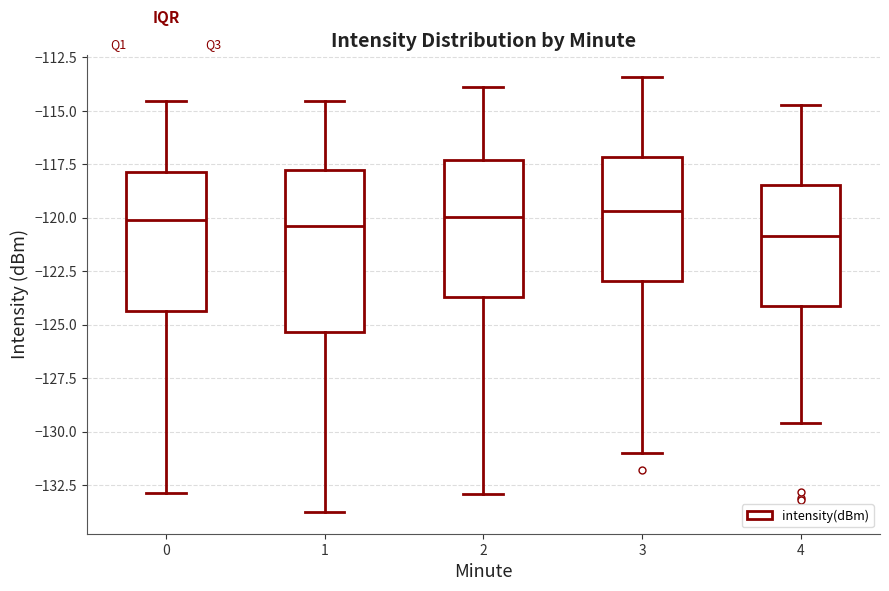

Where does the upper whisker of the box at x = 2 end on the y-axis? The values are not printed on the chart, so give them approximately, as read against the axis.

-114.0